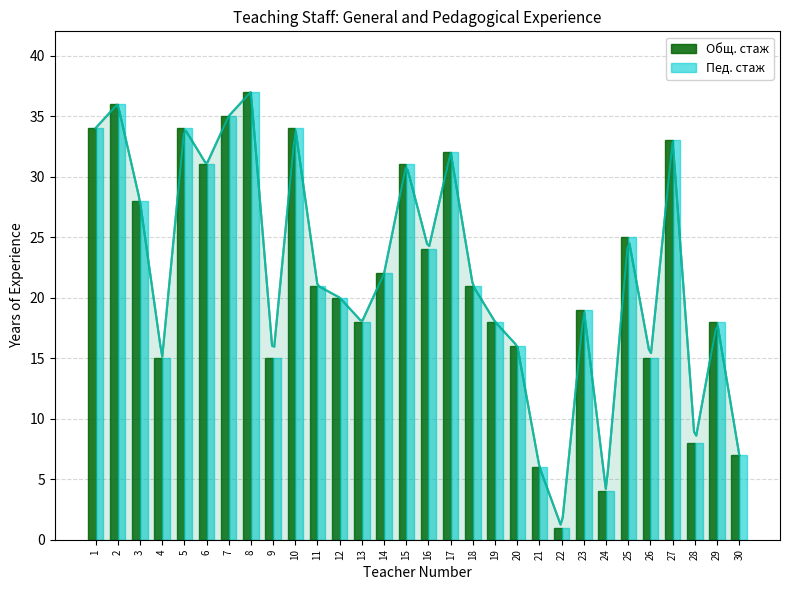

What is the total value across all series at 26?

30